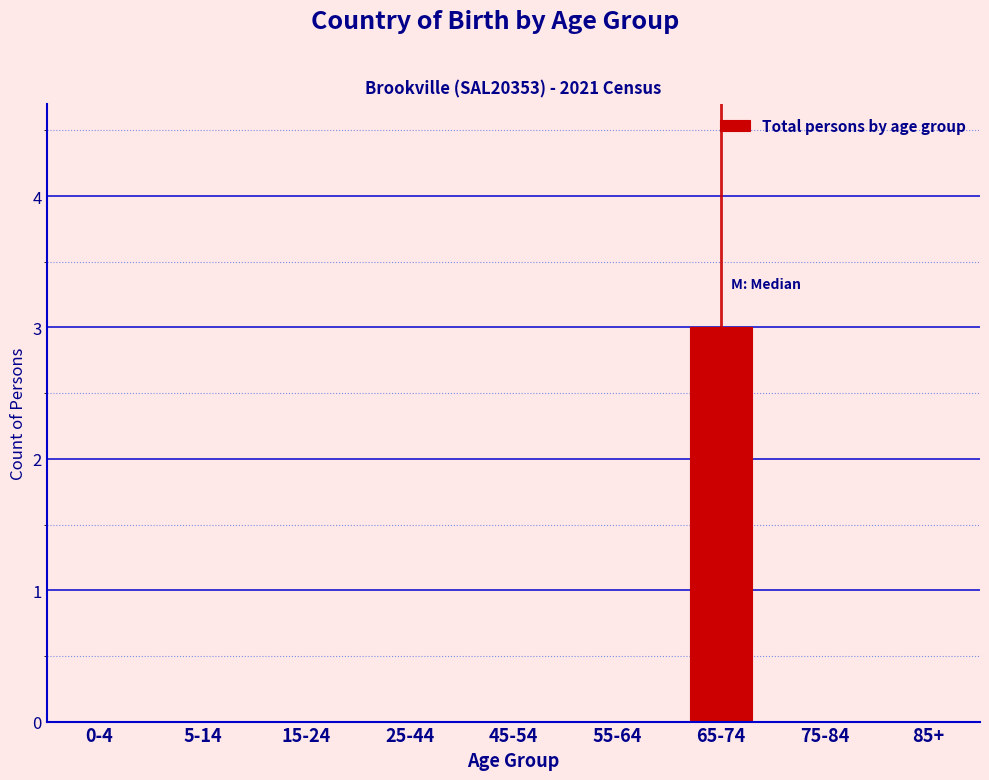

Reading left to right, transcribe all the data shown in this chart.

0-4=0	5-14=0	15-24=0	25-44=0	45-54=0	55-64=0	65-74=3	75-84=0	85+=0